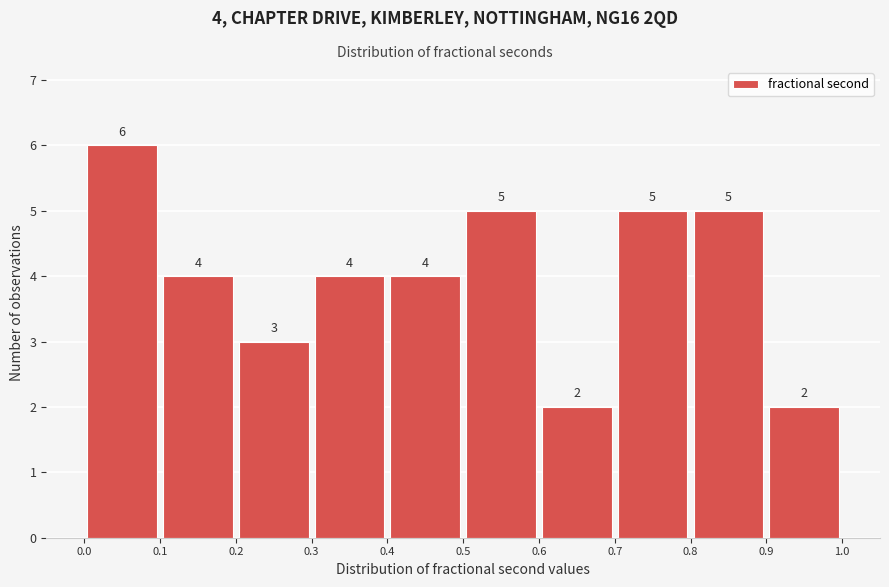

Over which range of the x-axis is the bar tallest?

0.0 to 0.1